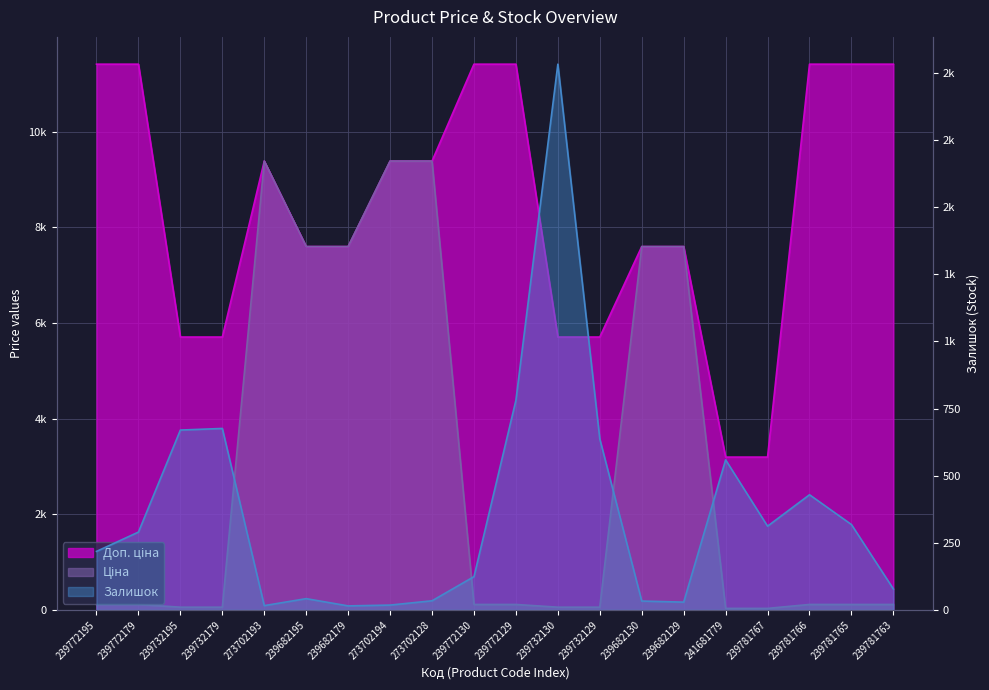

What is the total value across all series at 239781765?

11842.1